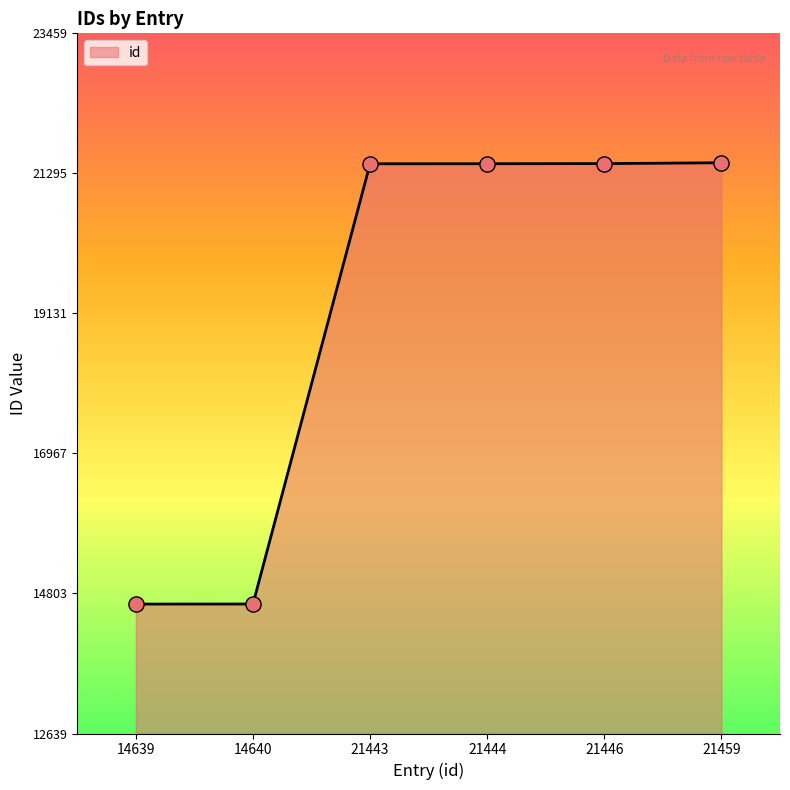

What is the ratio of the value at 21459 to the value at 14640?

1.5